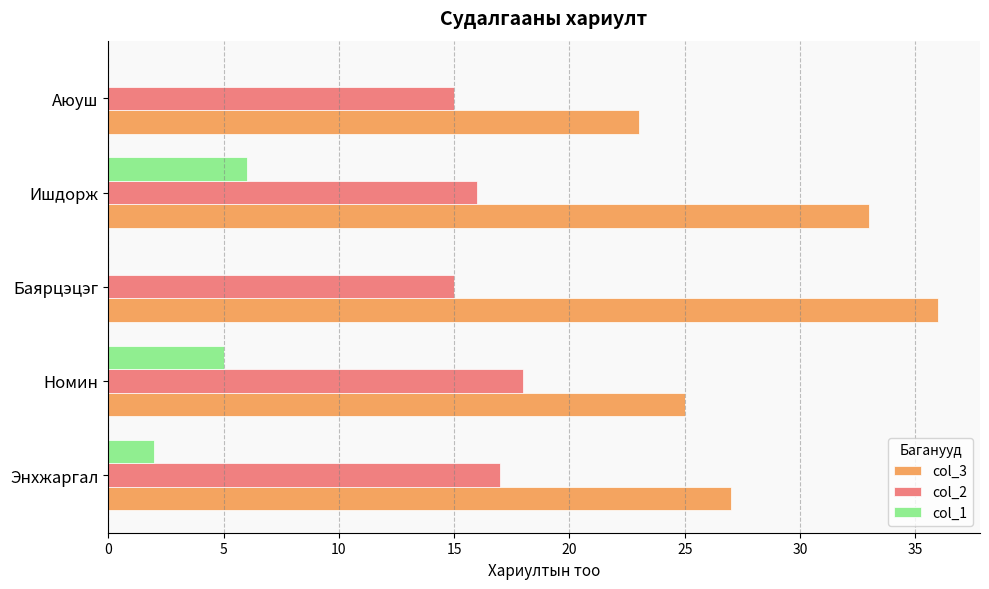

What is the sum of the col_3 values at Энхжаргал and Баярцэцэг?

63